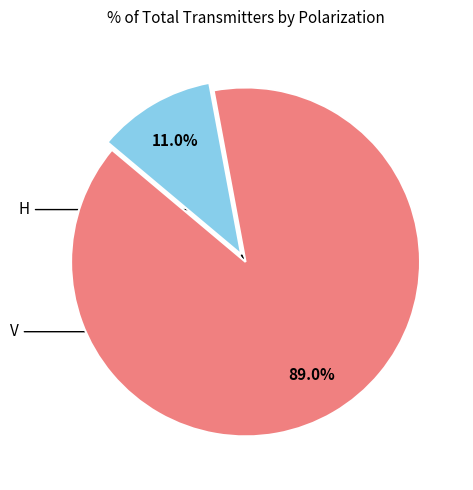

Does any single category account for the majority?

Yes